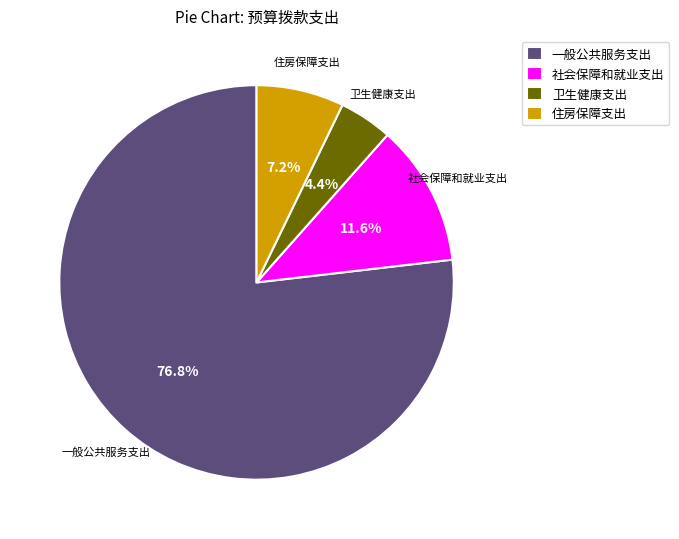

Does any single category account for the majority?

Yes